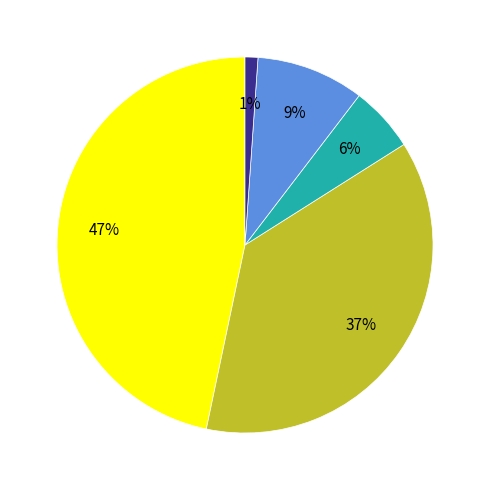

To the nearest percent, what is the difference between the largest and smallest slice percentages?

46%